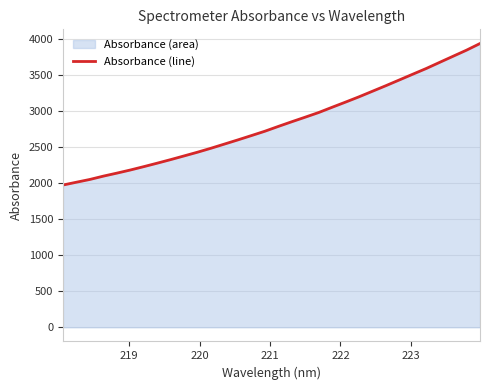

What is the difference between the maximum and minimum values?

1964.8